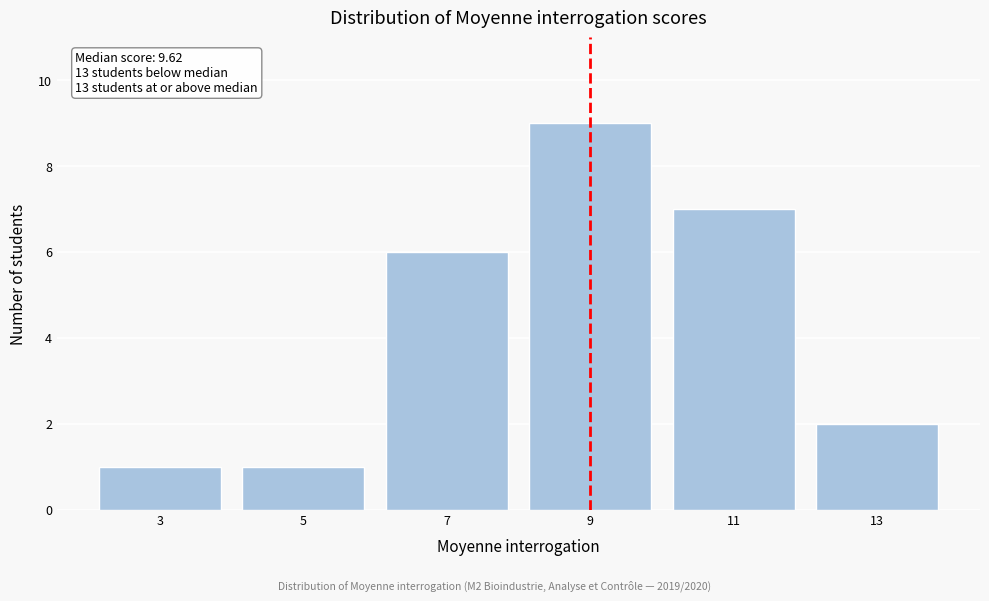

Reading right to left, extract all data points from this chart.

2	7	9	6	1	1